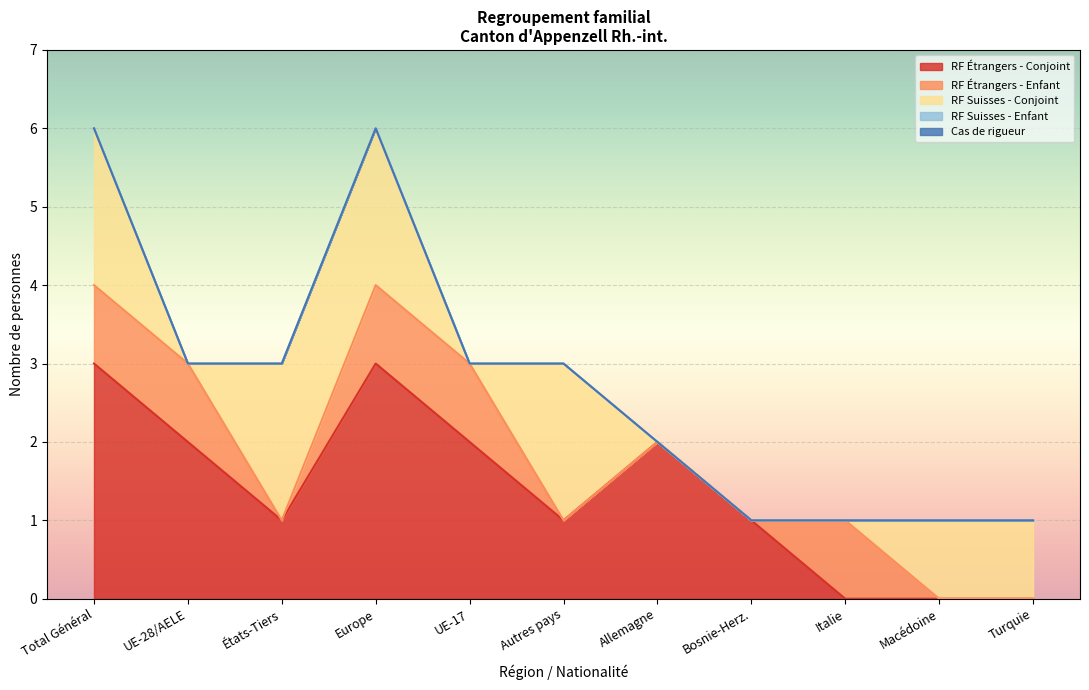

Does the chart display data point markers on the line(s)?

No